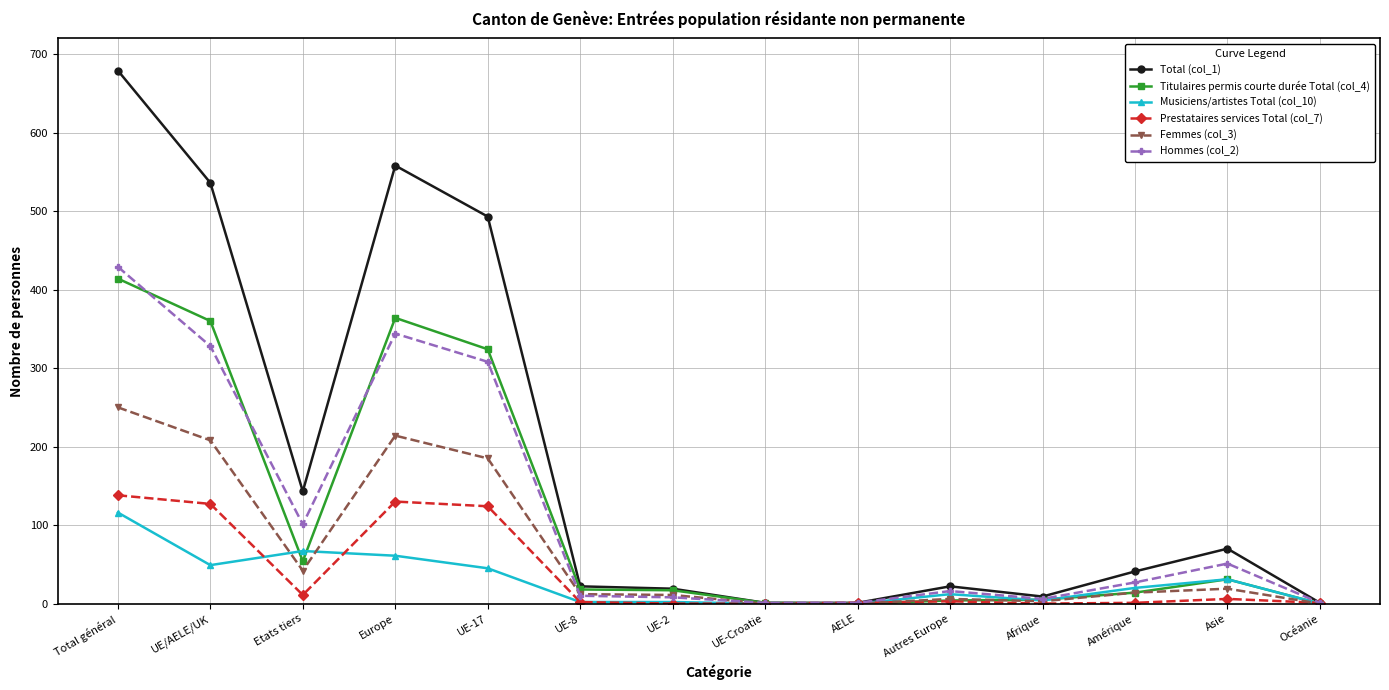

At which category is the sum across all series the highest?

Total général